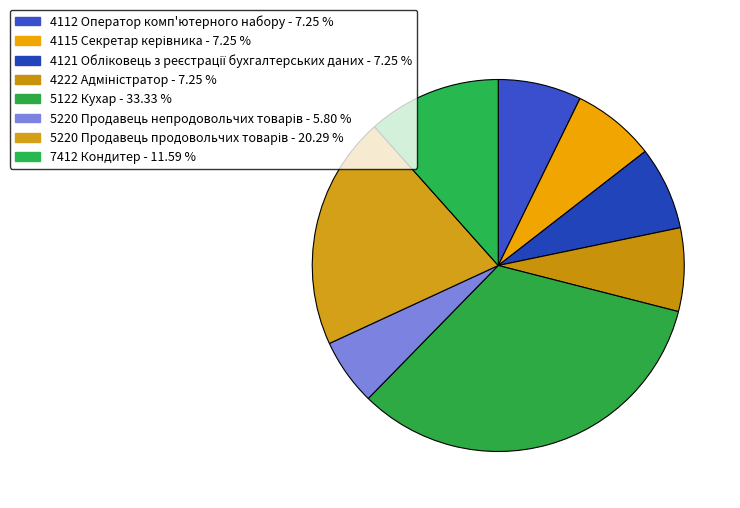

What is the change in value from 5122 Кухар to 5220 Продавець продовольчих товарів?

-45